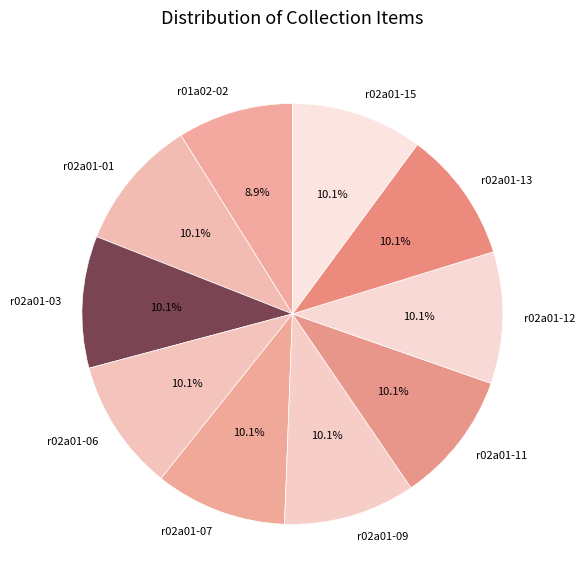

Approximately how many times larger is the value at r02a01-09 compared to r02a01-06?

1.0